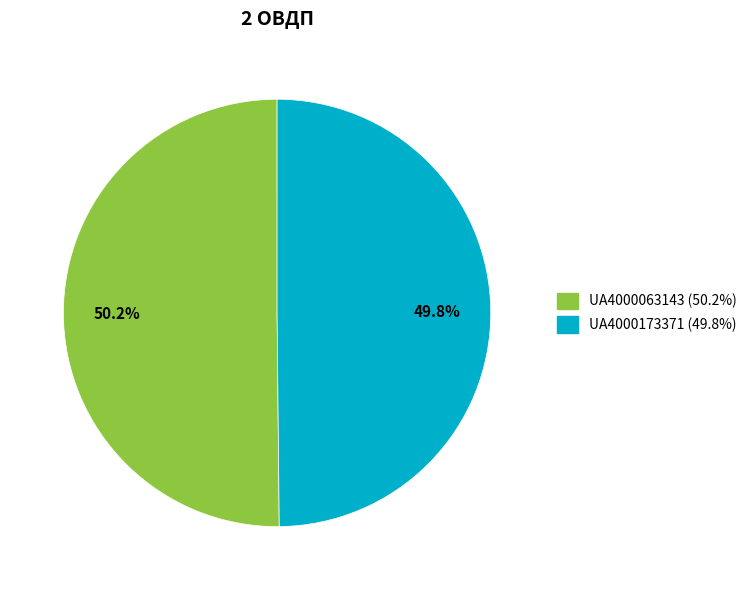

Count the number of slices in the pie.

2